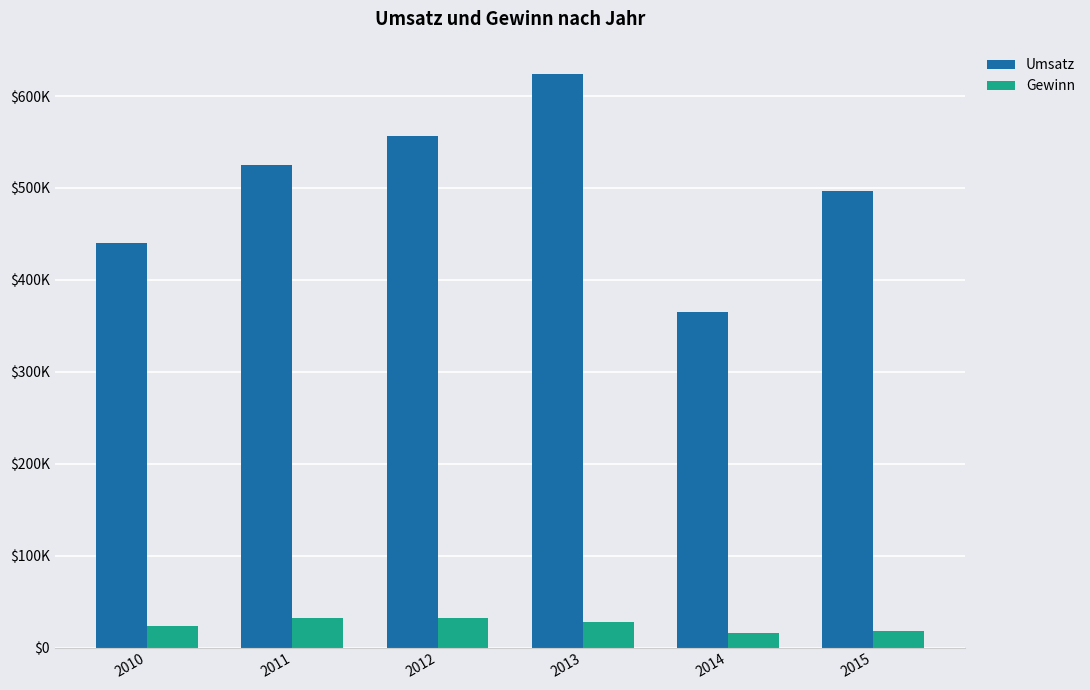

What is the value of the Umsatz bar at the 1st from the left?

440000